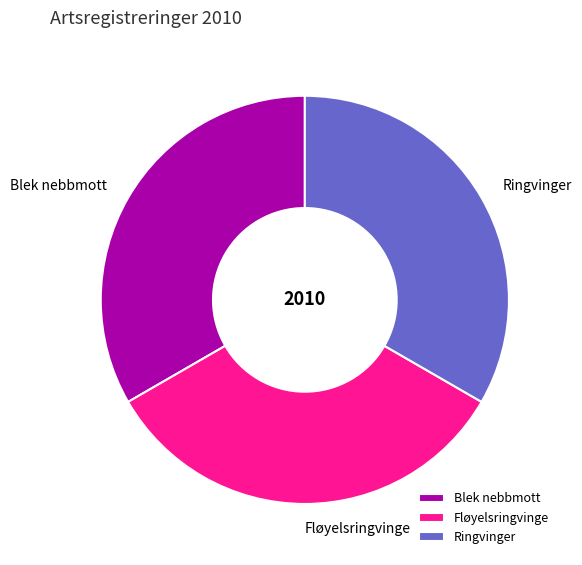

Does Ringvinger represent more than half of the total?

No